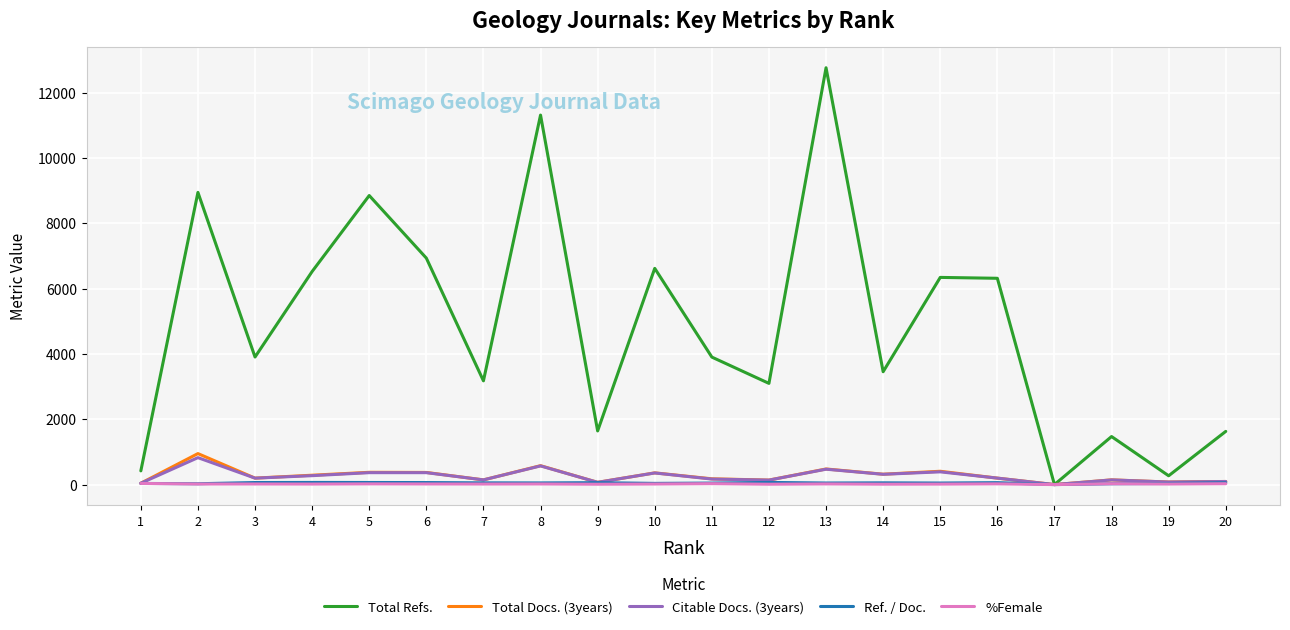

What are all the series names shown in the legend?

Total Refs., Total Docs. (3years), Citable Docs. (3years), Ref. / Doc., %Female